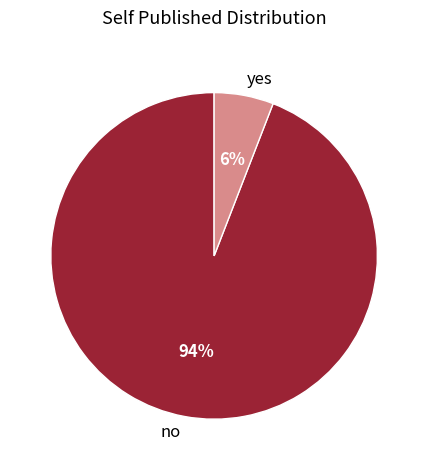

To the nearest percent, what percentage of the pie is yes?

6%